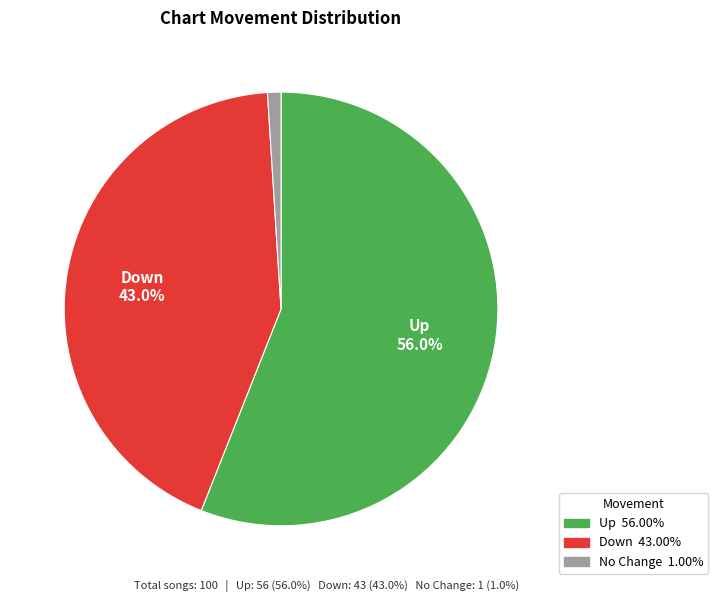

Is there a majority slice in this chart?

Yes